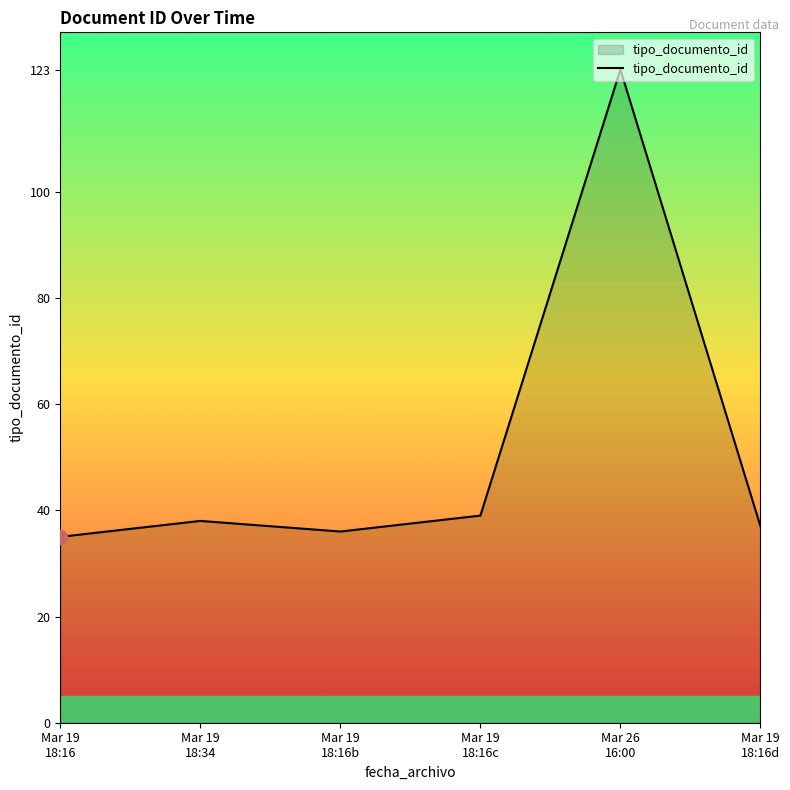

True or false: the data has more than 2 interior local peaks.

False